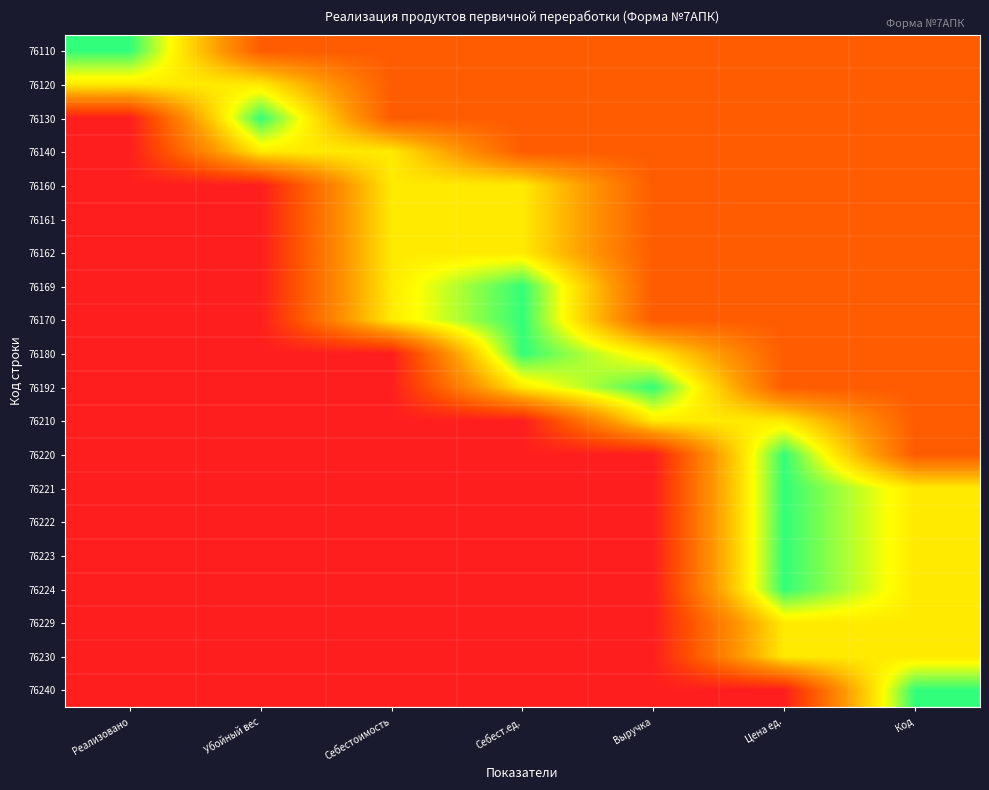

List the series in order of their peak value, lowest first.

76120, 76140, 76160, 76161, 76162, 76210, 76229, 76230, 76110, 76130, 76169, 76170, 76180, 76192, 76220, 76221, 76222, 76223, 76224, 76240